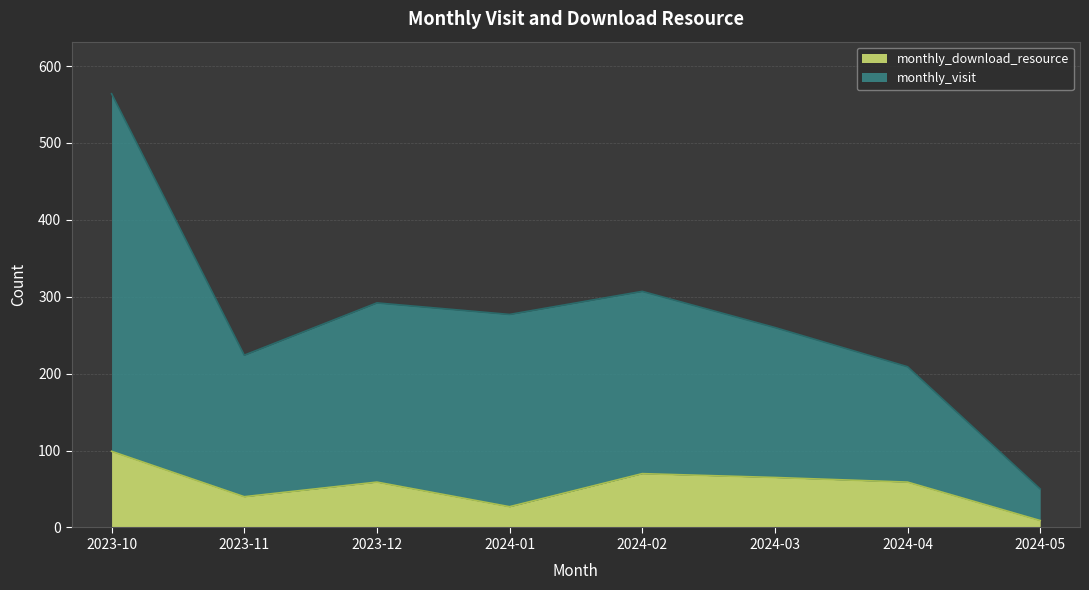

At which label does monthly_download_resource reach its minimum?

2024-05